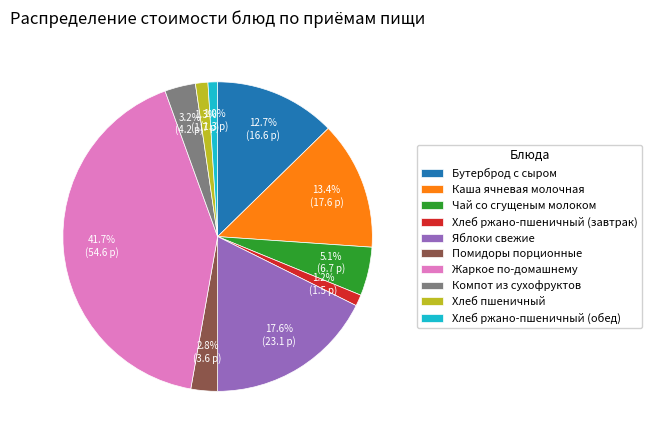

Between Чай со сгущеным молоком and Хлеб ржано-пшеничный (завтрак), which is larger?

Чай со сгущеным молоком